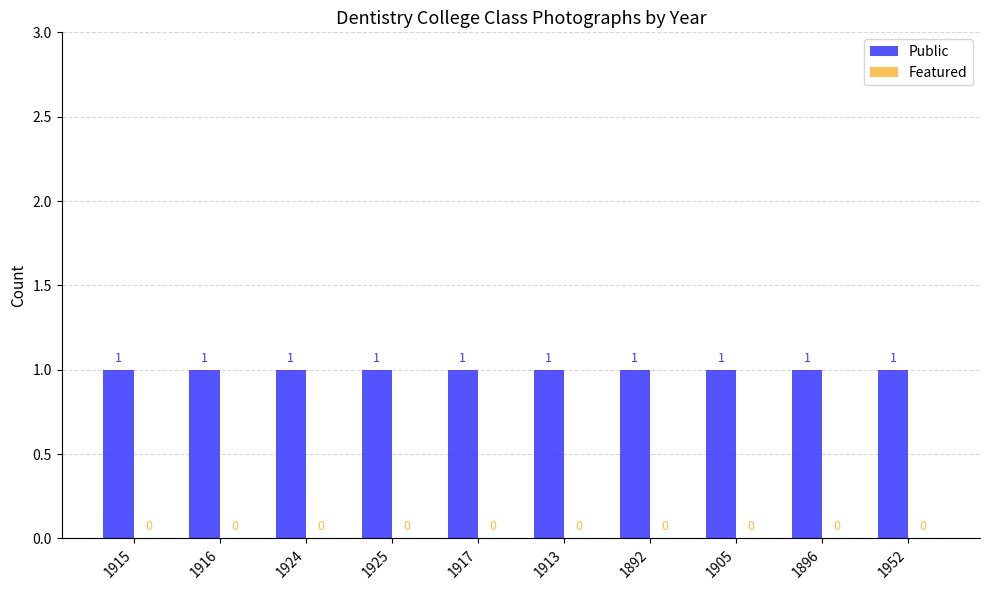

Rank the series by their maximum value, from highest to lowest.

Public, Featured